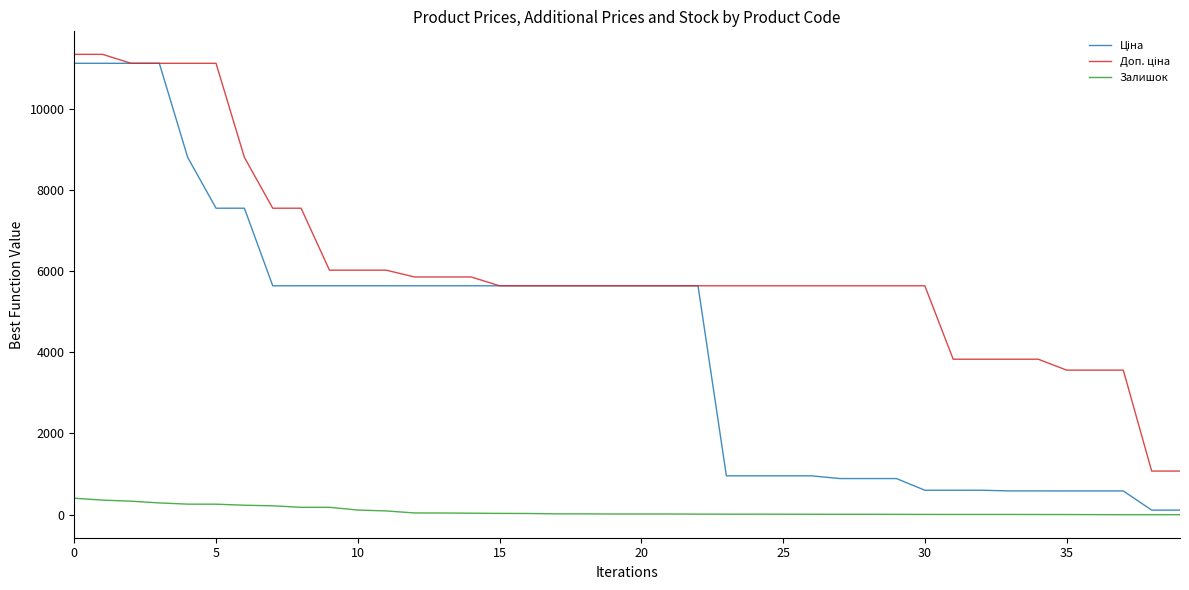

How many lines are shown in the chart?

3